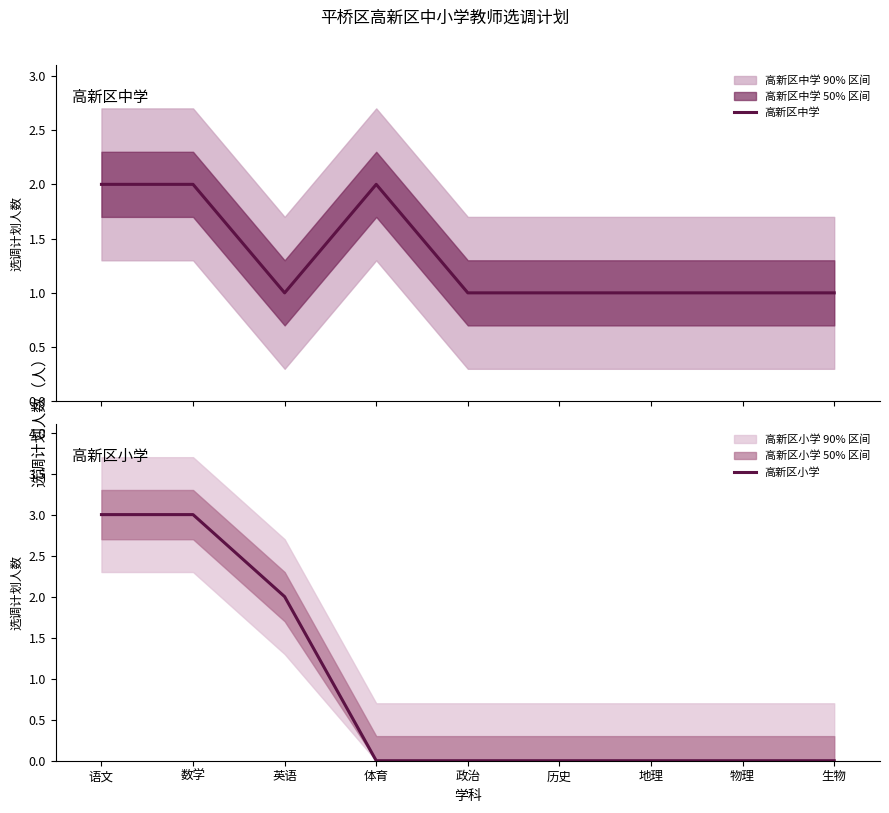

True or false: 高新区小学 has more than 2 interior local peaks.

False